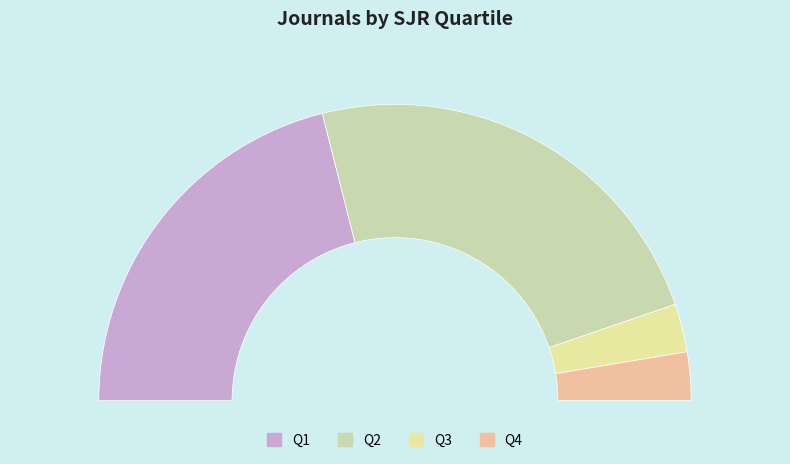

To the nearest percent, what percentage of the pie is Q3?

5%